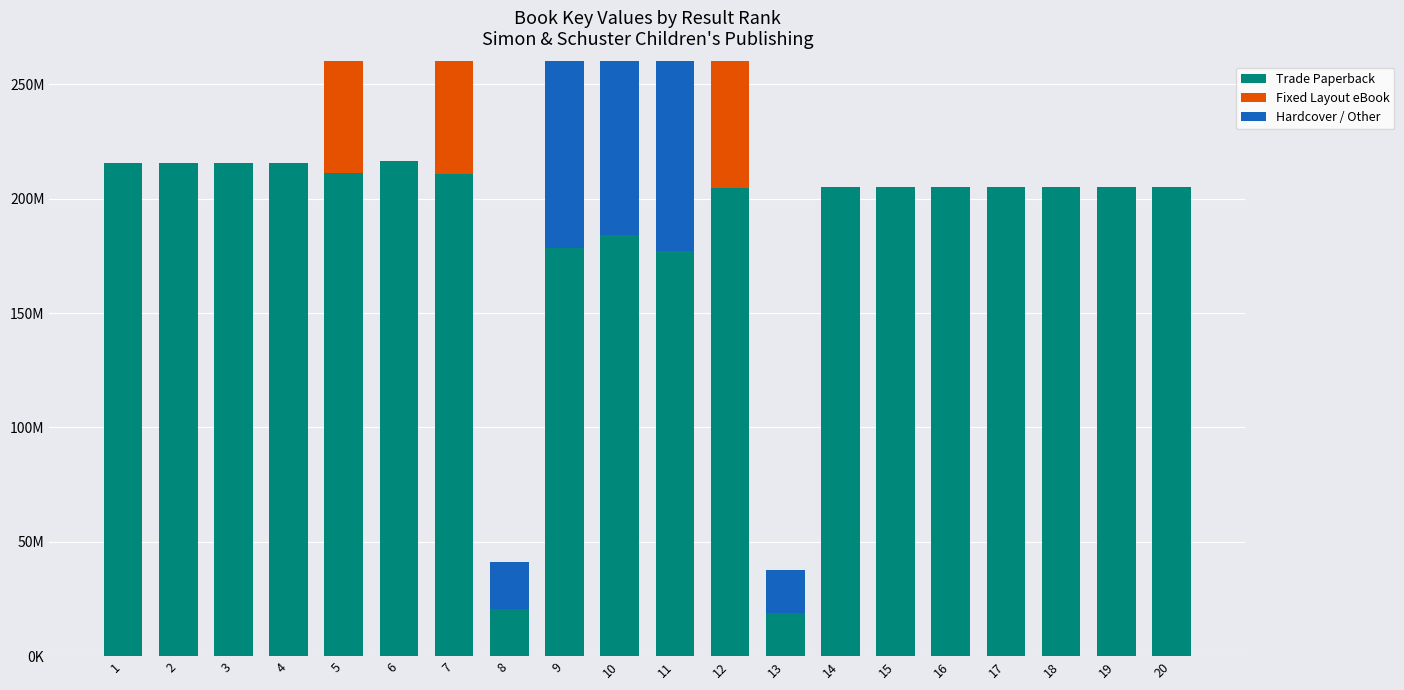

What is the spread (max minus min) of values at 13?

18749731